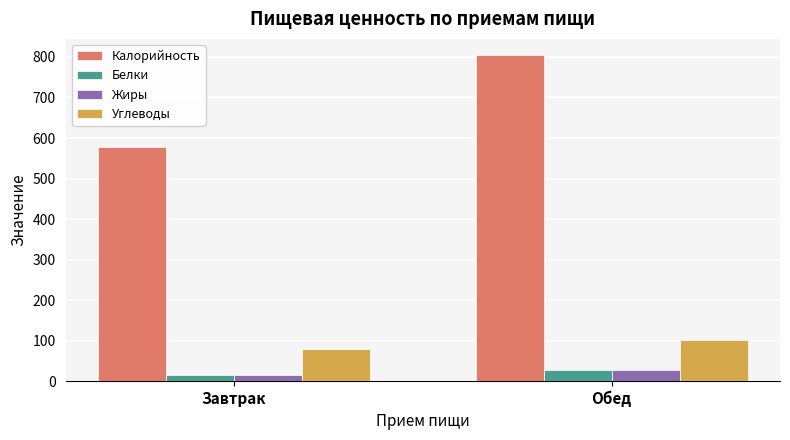

How many bars are there in each group?

4